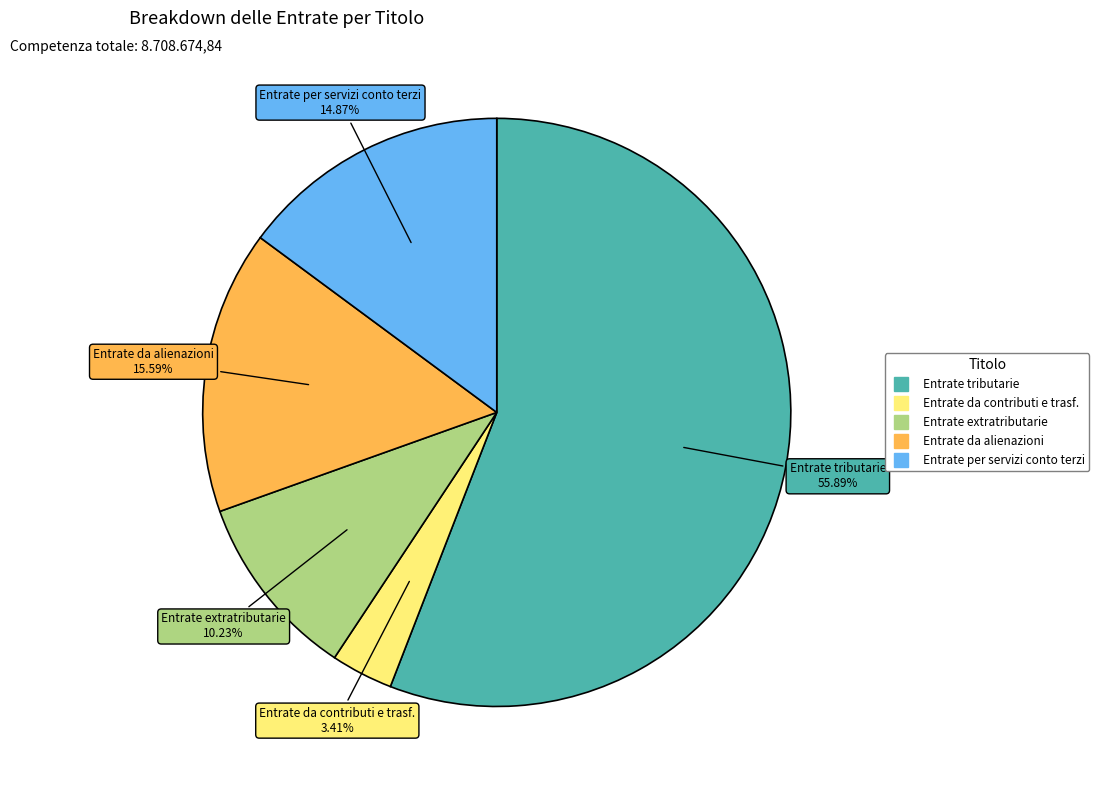

To the nearest percent, what is the difference between the largest and smallest slice percentages?

52%